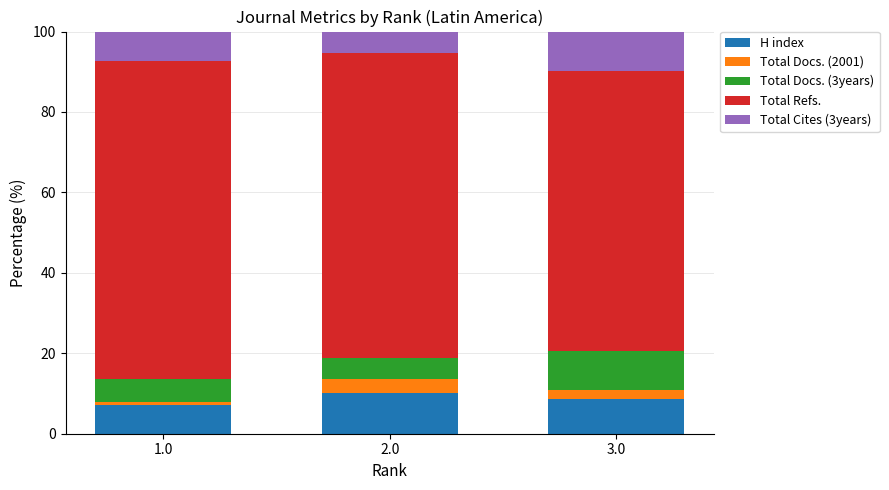

What is the lowest value of the H index series?

7.2